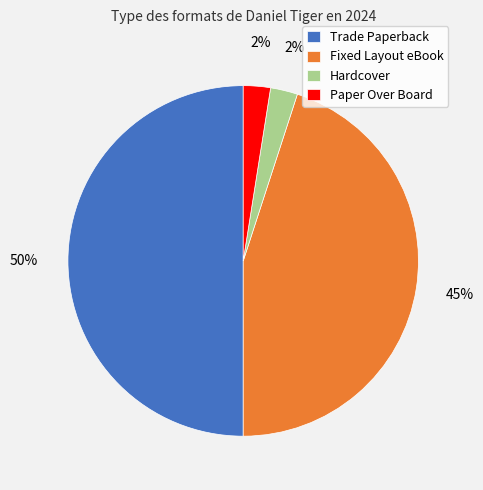

Approximately how many times larger is the value at Trade Paperback compared to Fixed Layout eBook?

1.1